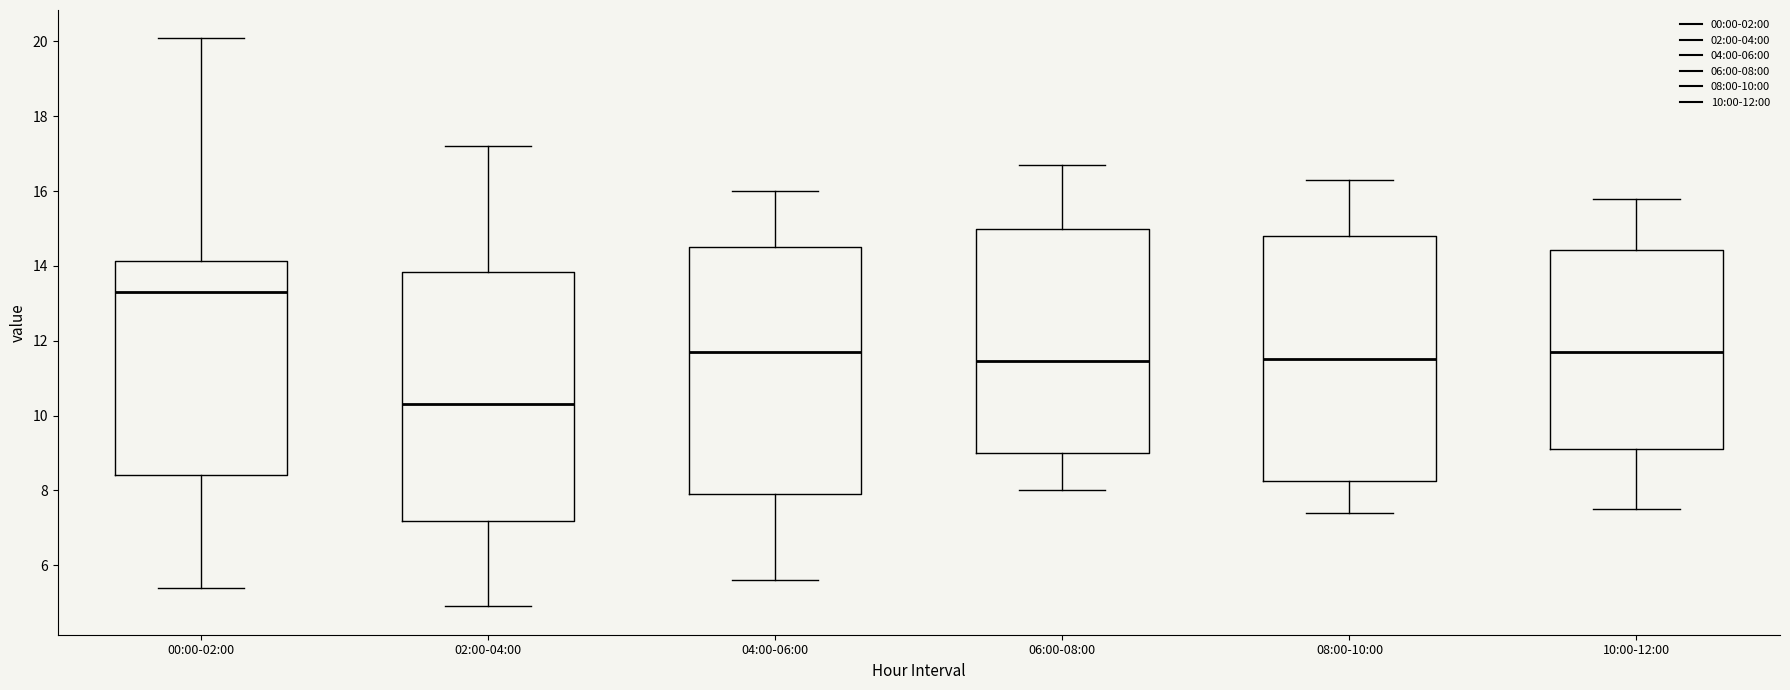

Reading left to right, transcribe this box plot: for each box, give where its median line is, the range the box spans, and where its two whiskers end, as read against the y-axis. The values are not printed on the chart, so give them approximately, as read against the axis.

00:00-02:00: median 13.4, box 8.4 to 14.2, whiskers 5.4 to 20.0
02:00-04:00: median 10.4, box 7.2 to 13.8, whiskers 5.0 to 17.2
04:00-06:00: median 11.8, box 8.0 to 14.6, whiskers 5.6 to 16.0
06:00-08:00: median 11.4, box 9.0 to 15.0, whiskers 8.0 to 16.8
08:00-10:00: median 11.6, box 8.2 to 14.8, whiskers 7.4 to 16.4
10:00-12:00: median 11.8, box 9.2 to 14.4, whiskers 7.6 to 15.8